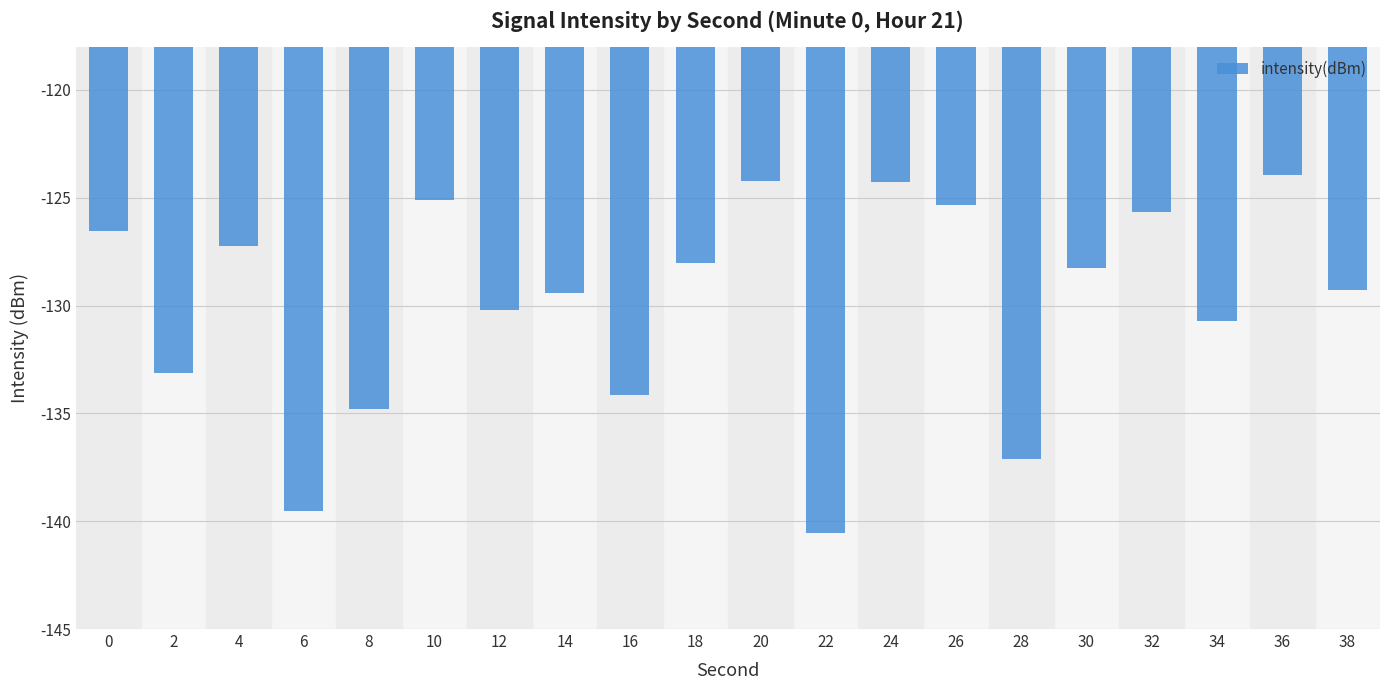

Is it true that the value at 32 is -182.4?

False